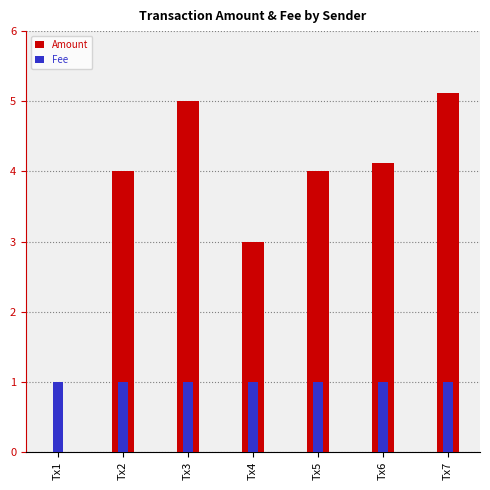

What is the average value of the Amount series?

3.6